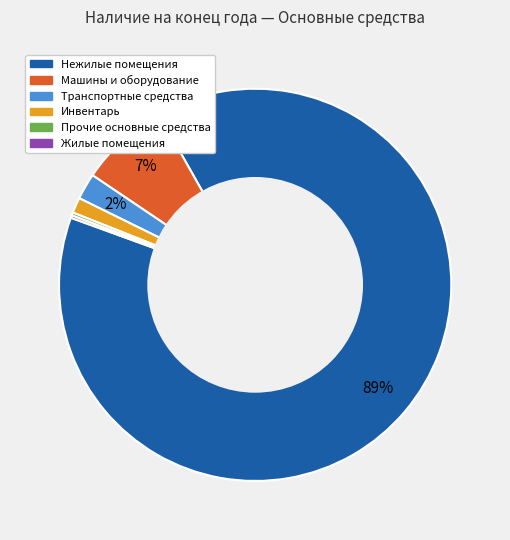

Which slice is the largest?

Нежилые помещения